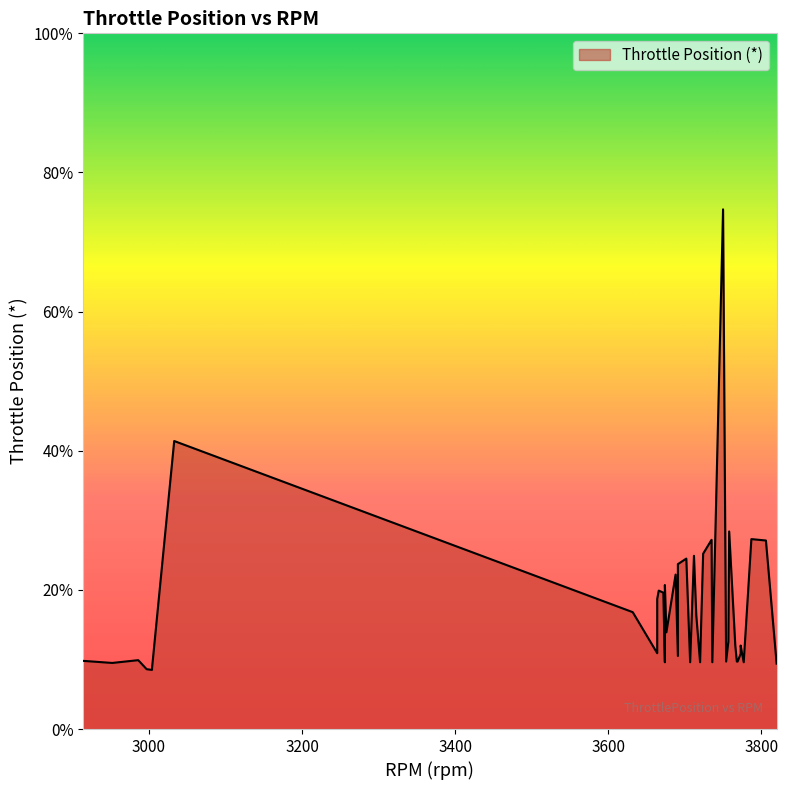

How many values are below 12?

19